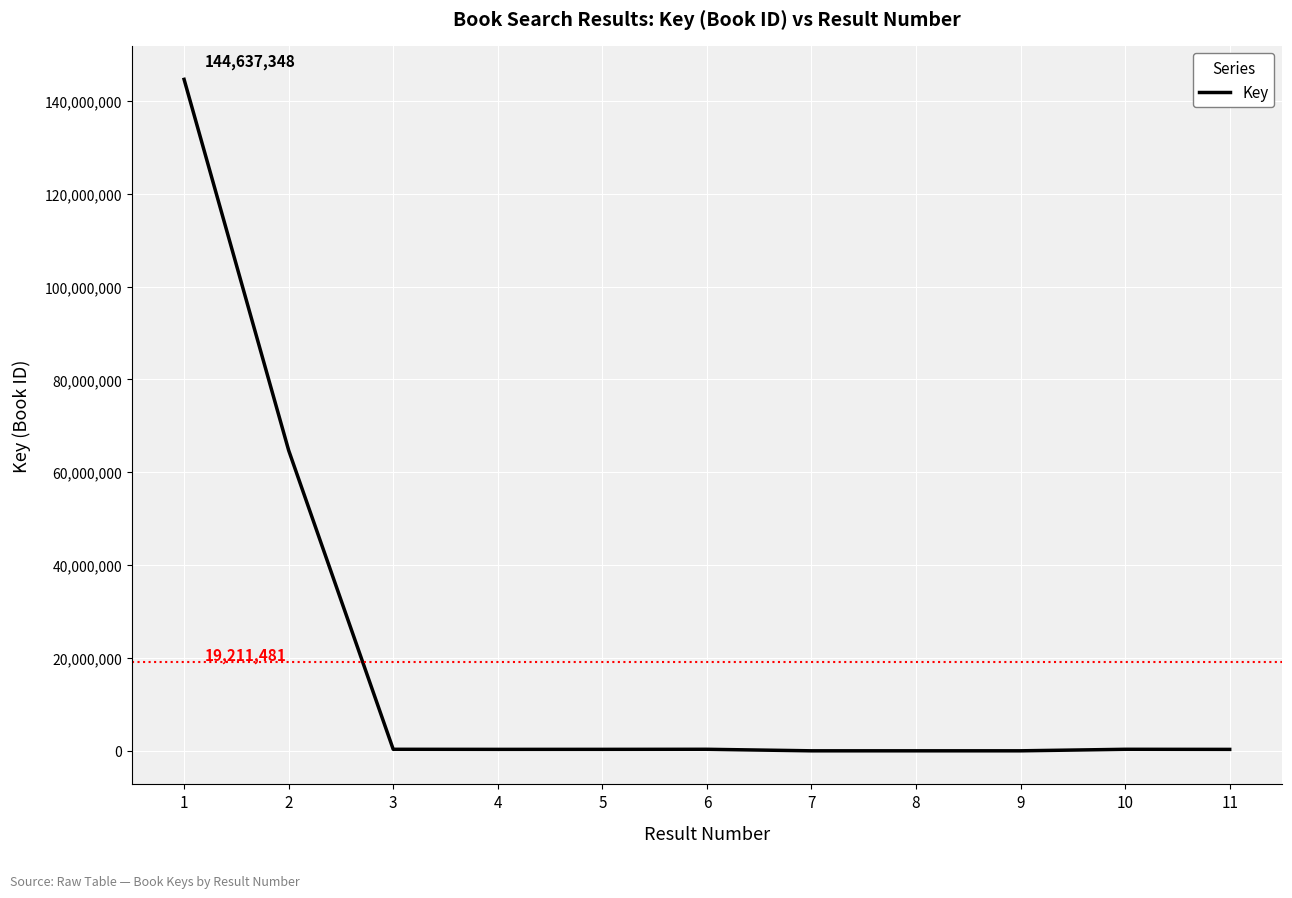

What is the greatest value displayed?

144637348